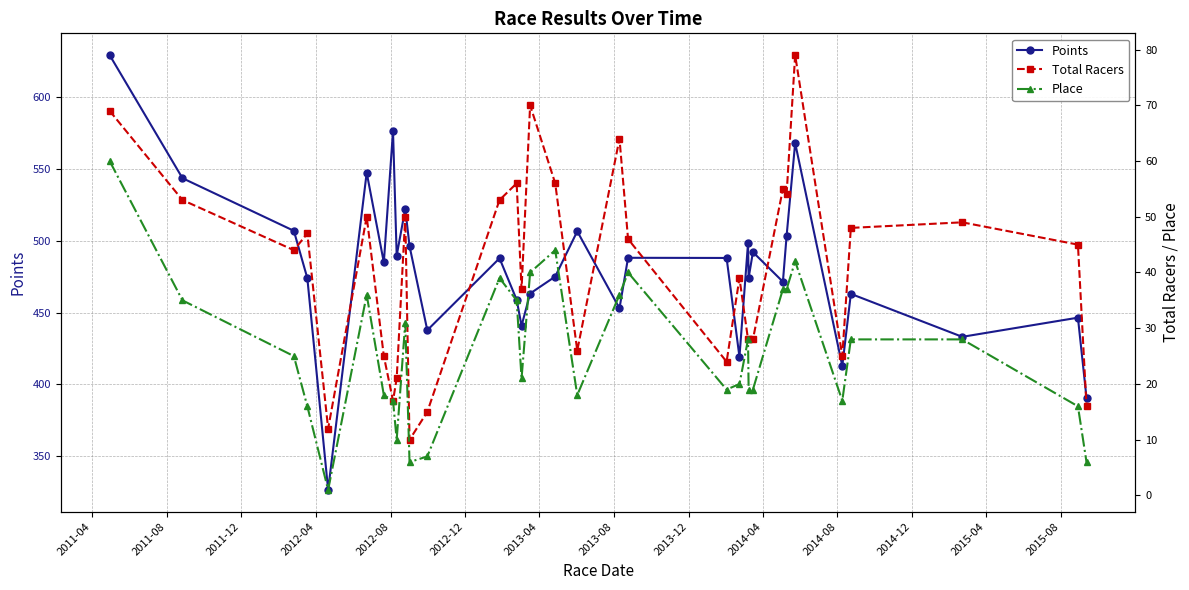

True or false: Total Racers and Place intersect in this chart.

False